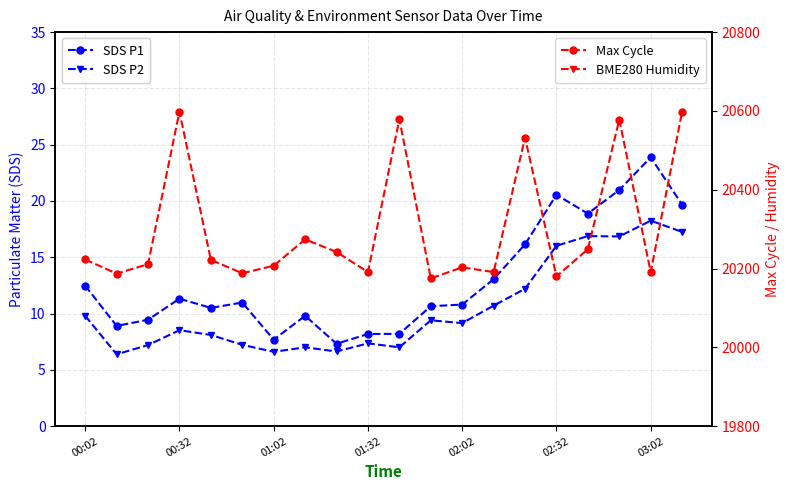

How many lines are shown in the chart?

4